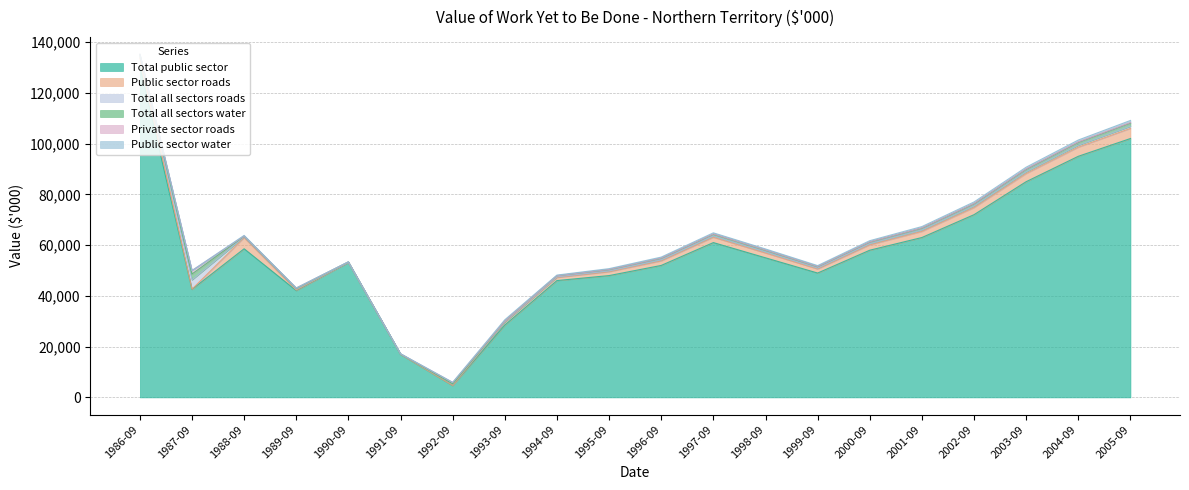

At which label is Total all sectors water closest to 1185?

2004-09